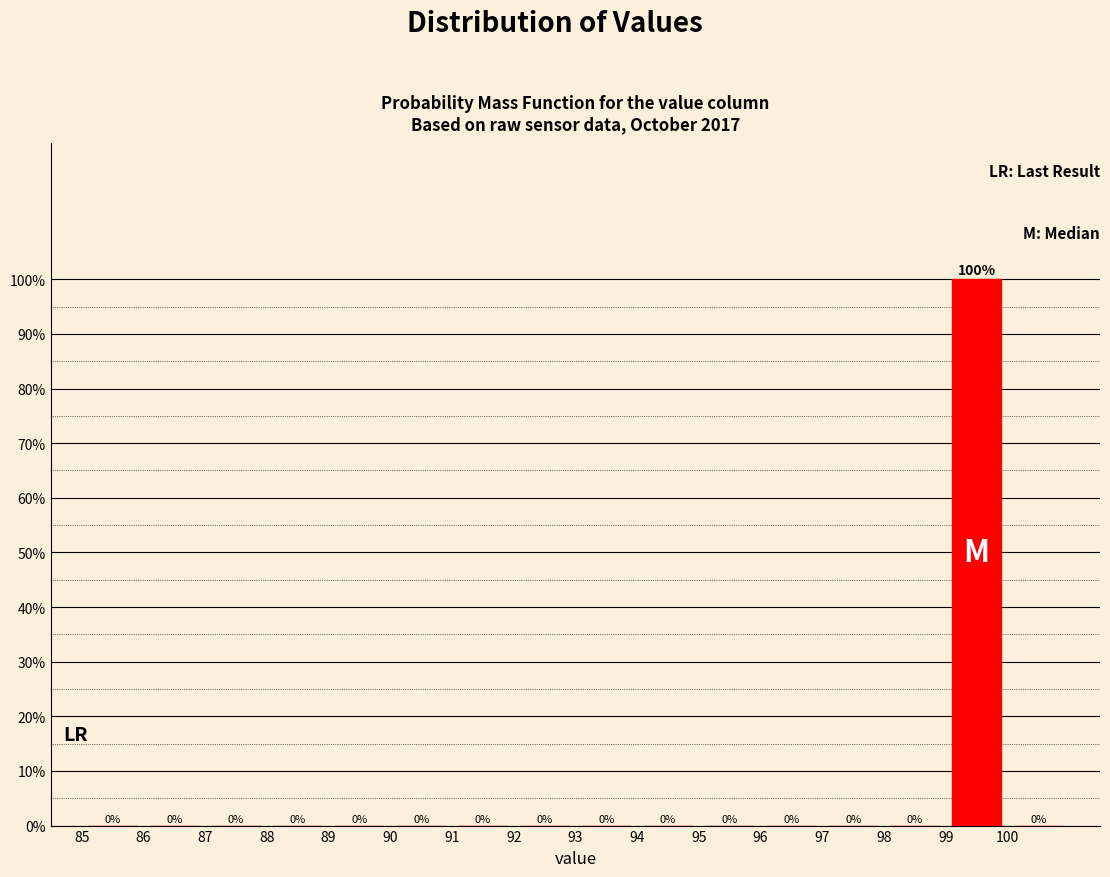

Reading left to right, list every bar in this chart as the range it spans on the x-axis followed by its height.

85 to 86: 0
86 to 87: 0
87 to 88: 0
88 to 89: 0
89 to 90: 0
90 to 91: 0
91 to 92: 0
92 to 93: 0
93 to 94: 0
94 to 95: 0
95 to 96: 0
96 to 97: 0
97 to 98: 0
98 to 99: 0
99 to 100: 100
100 to 101: 0